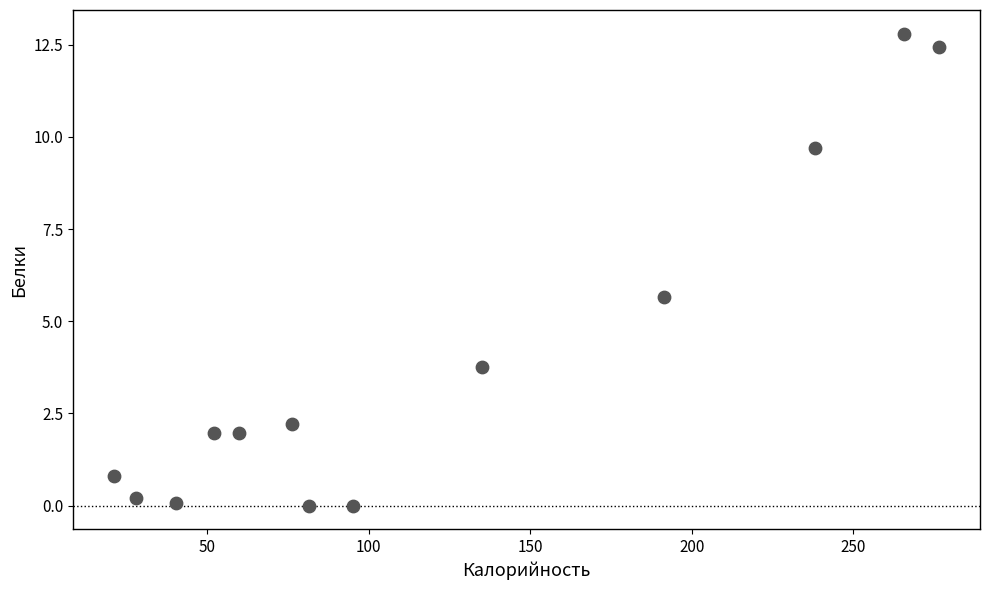

What is the range of X values (max minus min)?

255.2